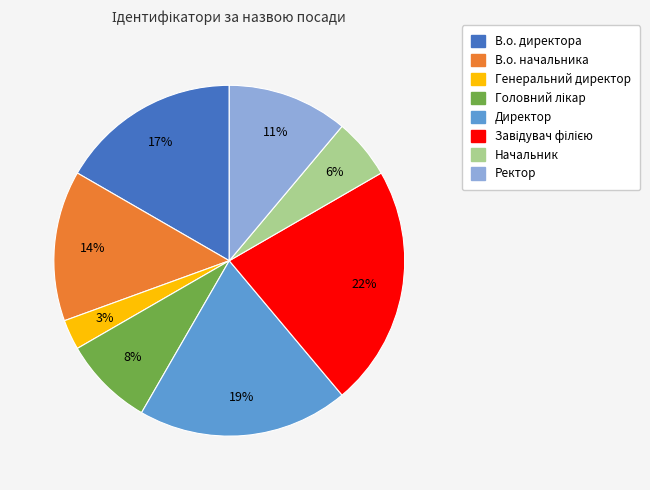

The Ректор slice represents 11% of the pie. True or false?

True